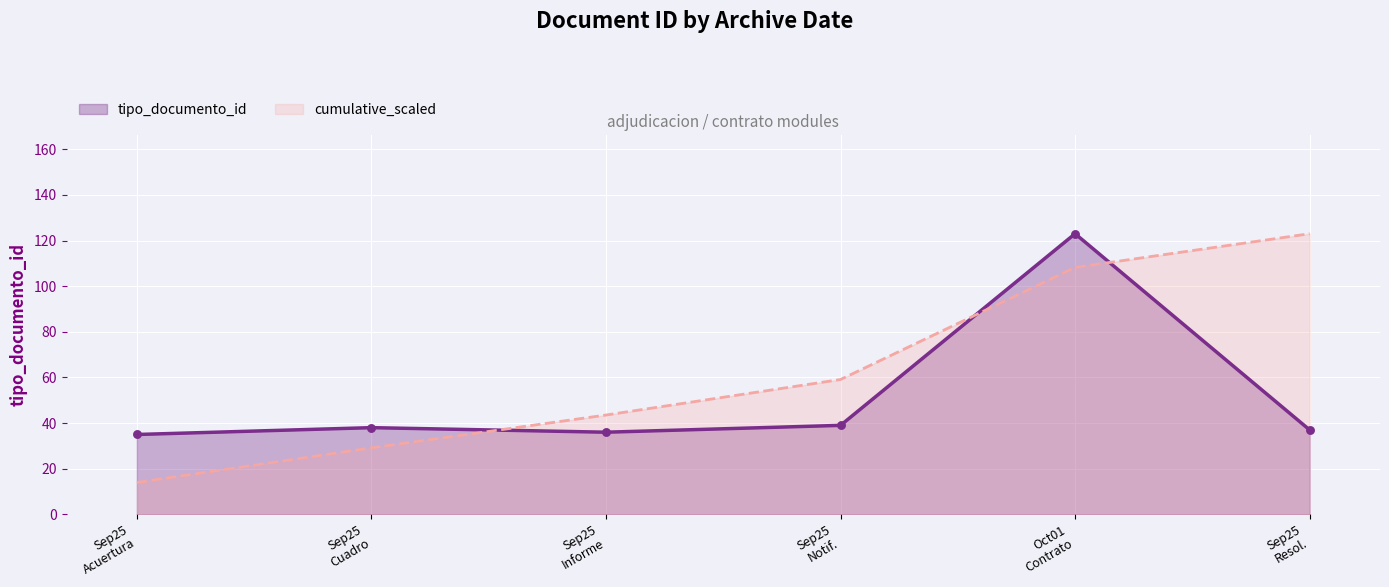

Which series has the widest spread of values?

cumulative_scaled